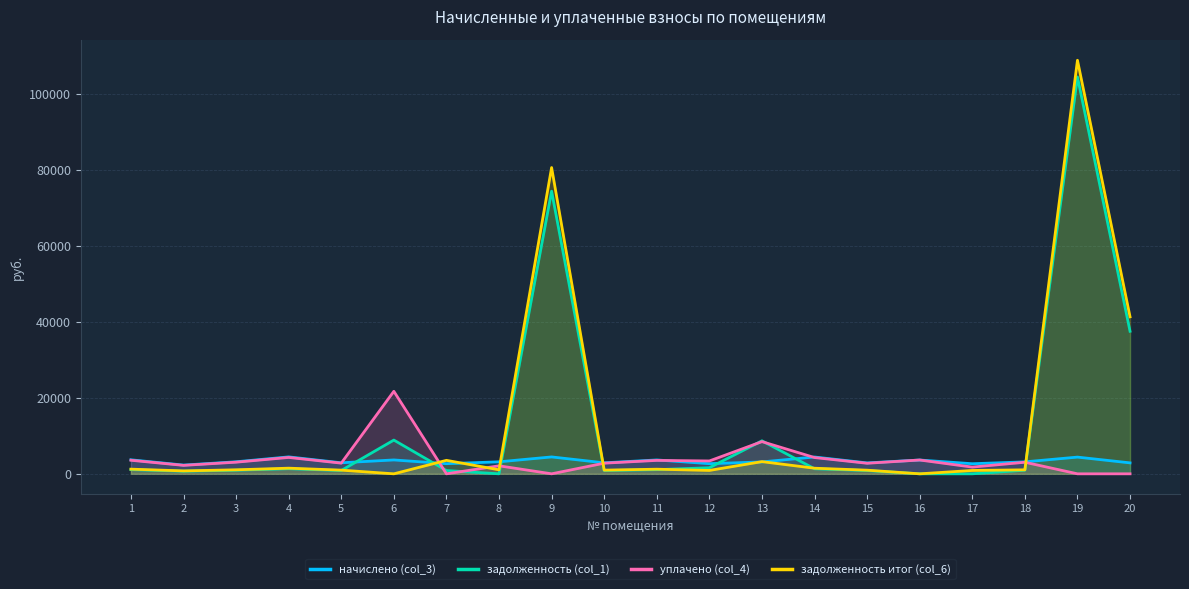

Is it true that начислено (col_3) equals 7187.6 at 9?

False